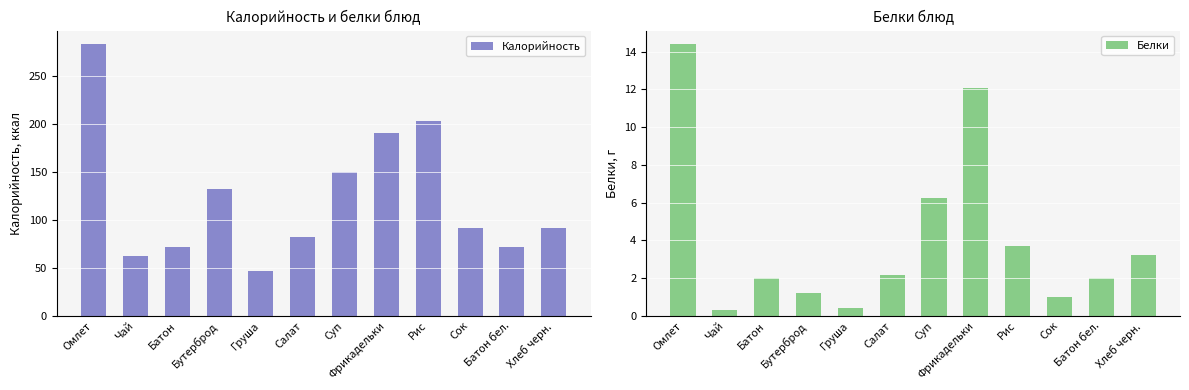

What is the highest value of the Белки series?

14.4